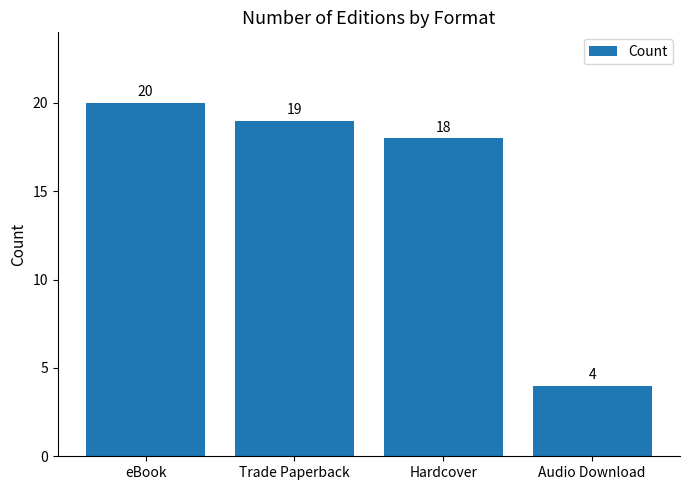

What is the sum of all values?

61